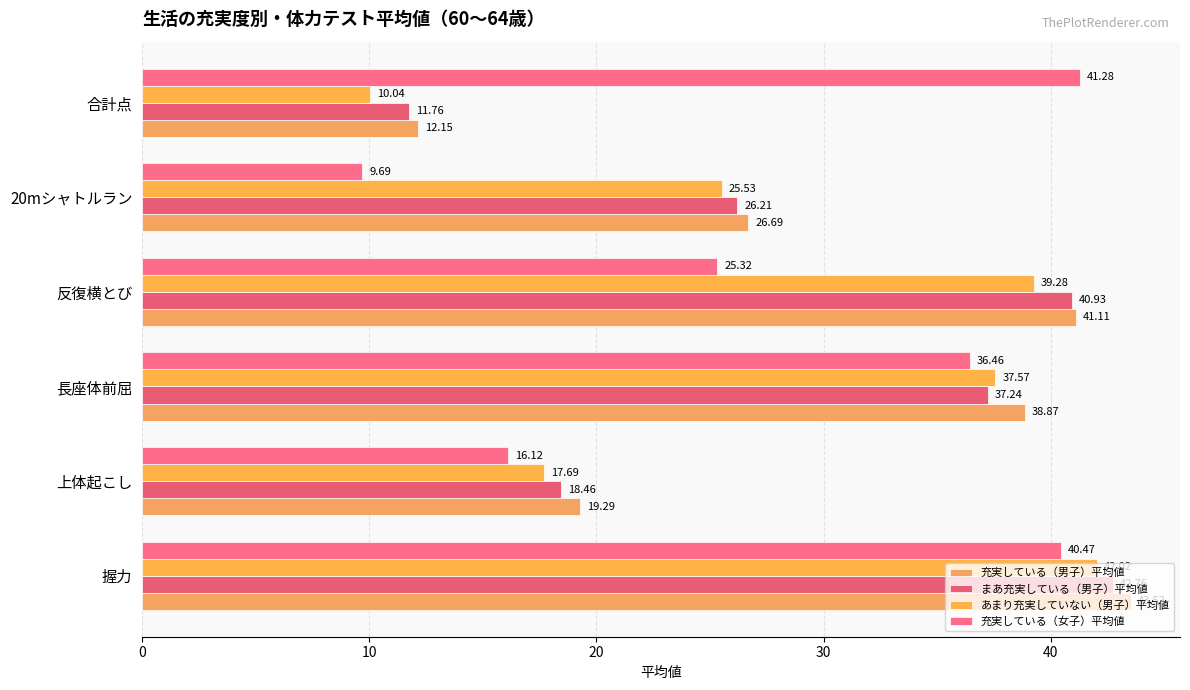

What is the minimum value for まあ充実している（男子）平均値?

11.8